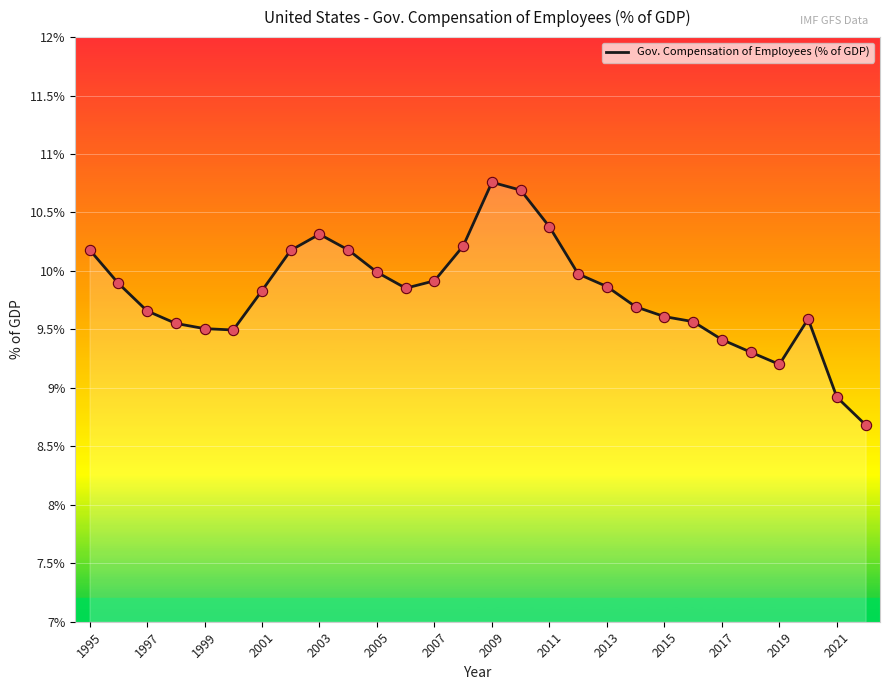

What is the minimum value shown in the chart?

8.7